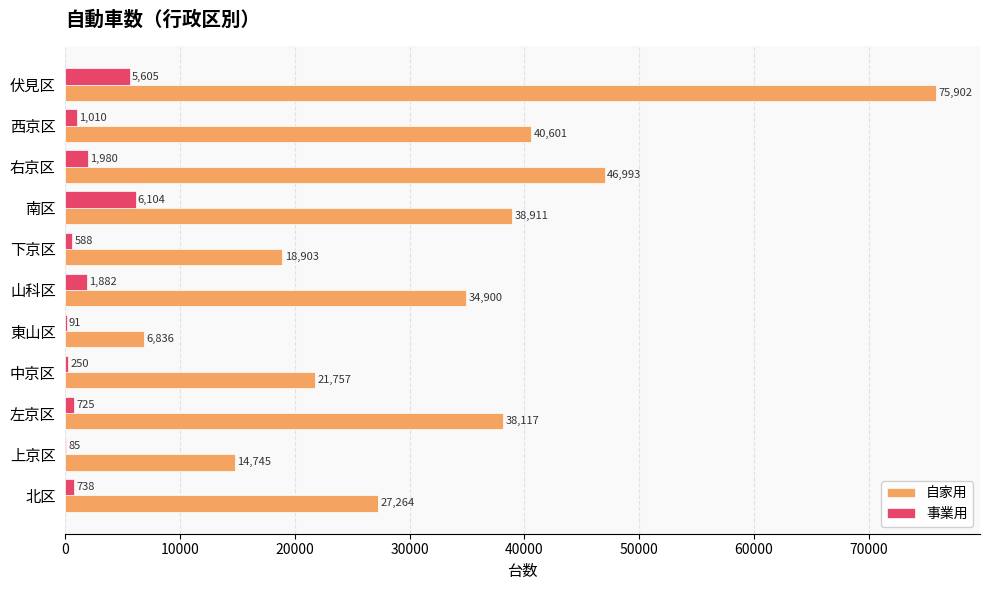

At which category is the sum across all series the highest?

伏見区